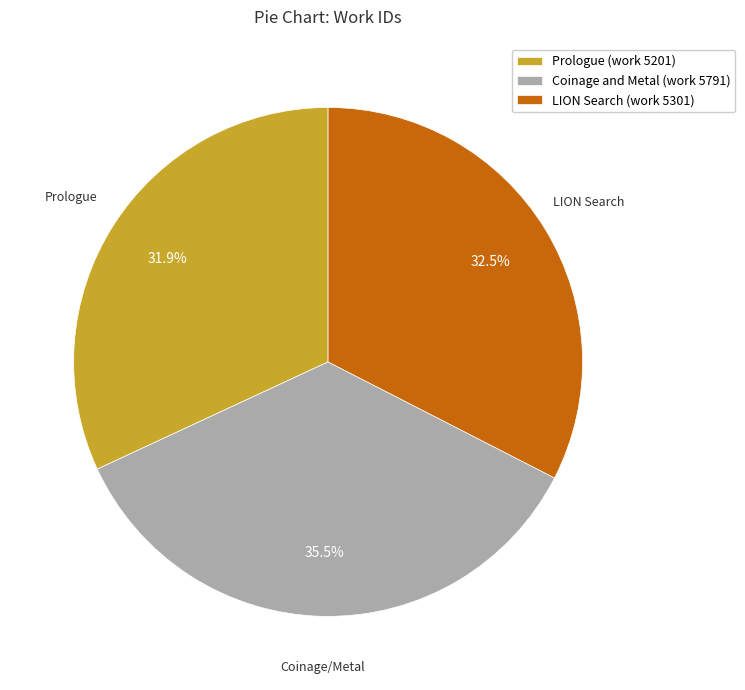

Which category has the biggest portion of the pie?

Coinage and Metal (work 5791)